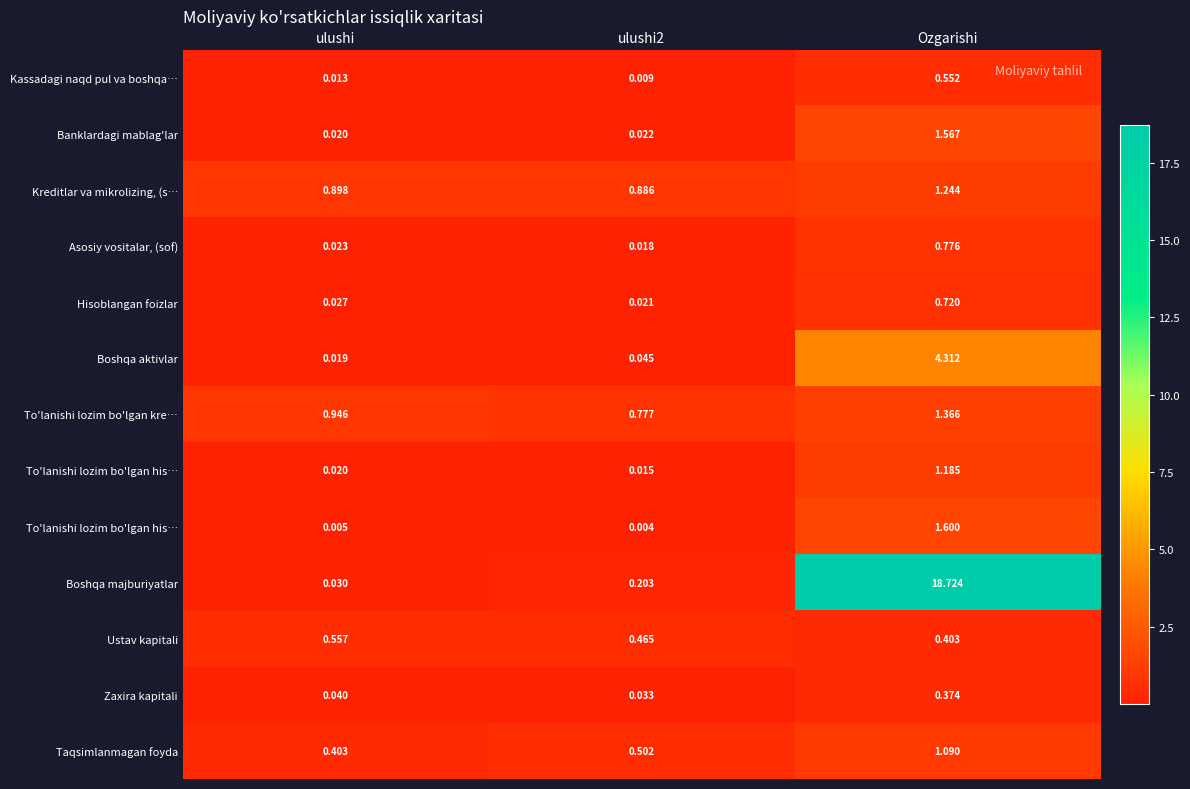

At which category is the sum across all series the highest?

Ozgarishi